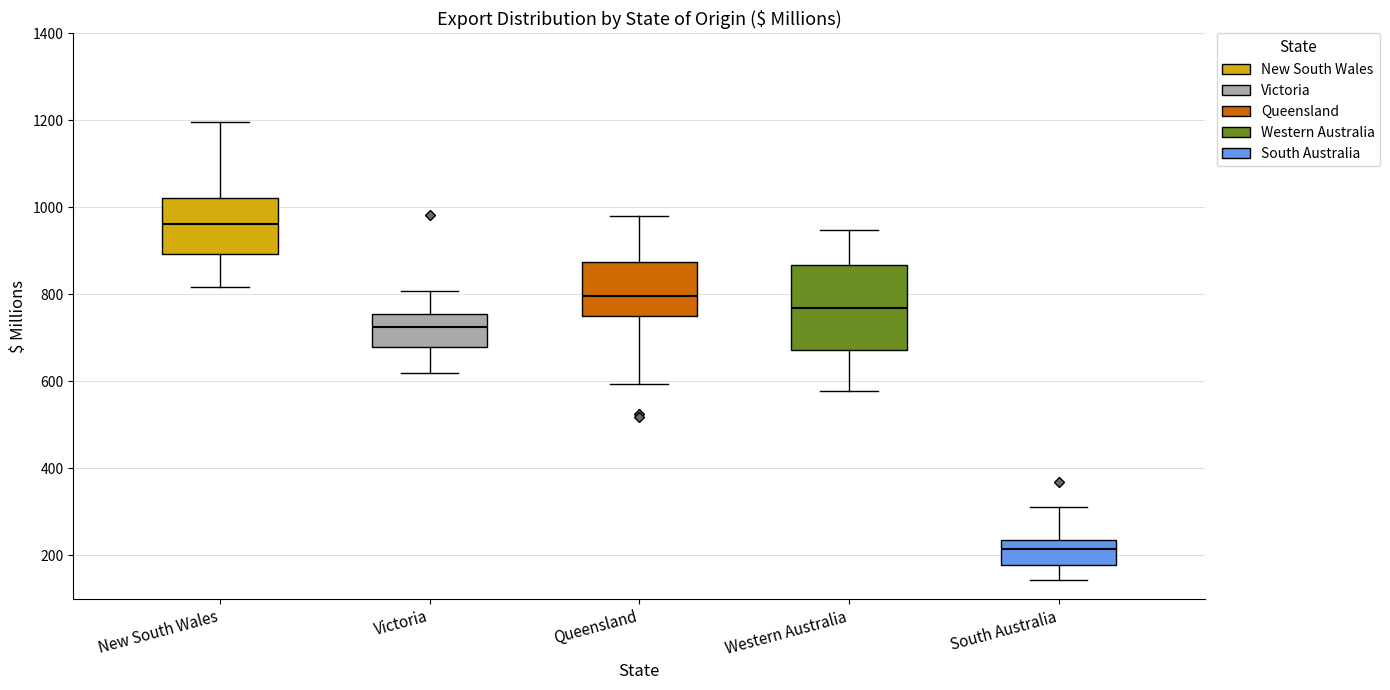

Reading left to right, read every box against the y-axis: the position of its median line, the range the box covers, and the ends of its whiskers. The values are not printed on the chart, so give them approximately, as read against the axis.

New South Wales: median 960, box 900 to 1020, whiskers 820 to 1200
Victoria: median 720, box 680 to 760, whiskers 620 to 800
Queensland: median 800, box 740 to 880, whiskers 600 to 980
Western Australia: median 760, box 680 to 860, whiskers 580 to 940
South Australia: median 220, box 180 to 240, whiskers 140 to 320